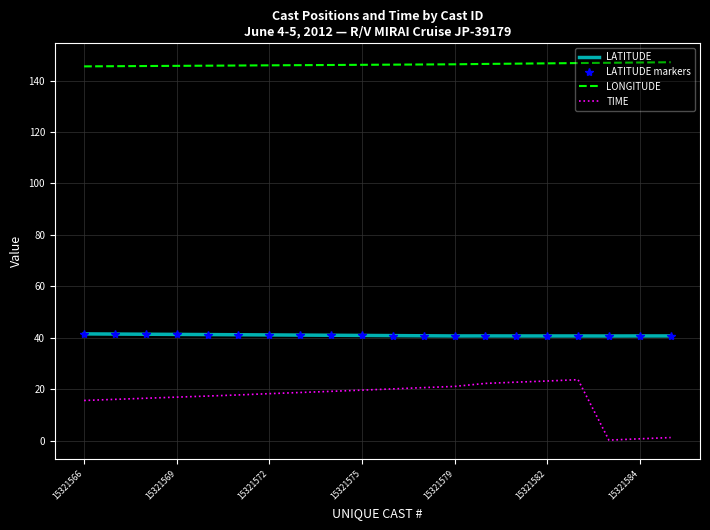

How many data points does each series have?

20